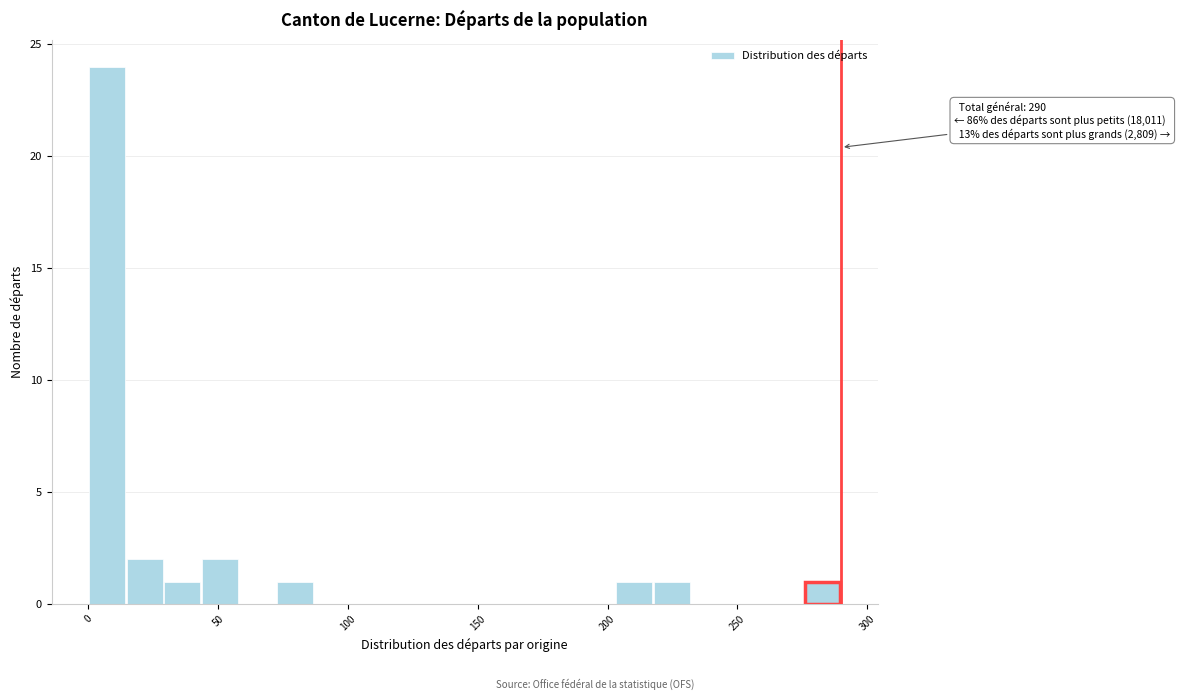

Around what value on the x-axis is the tallest bar? Give the approximate position of its centre, as read against the axis.

5